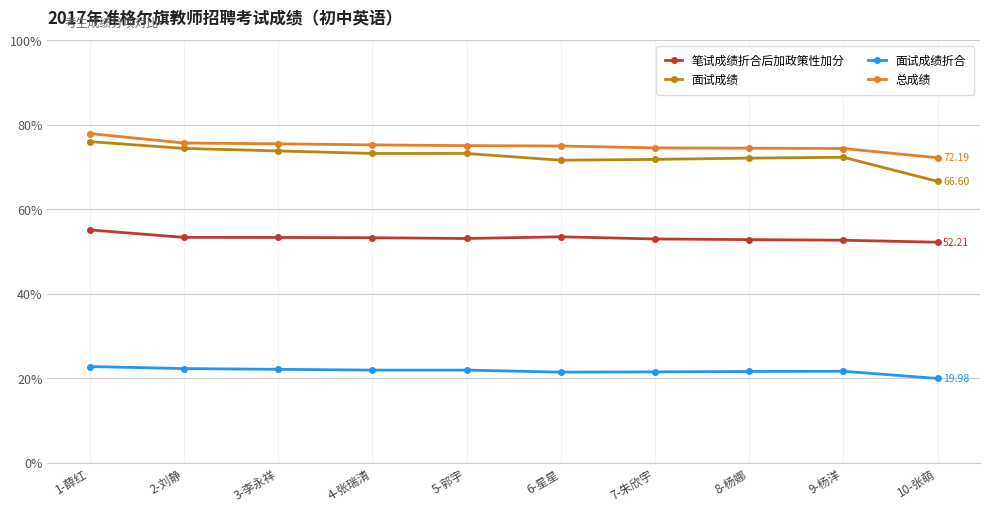

Which series has the widest spread of values?

面试成绩